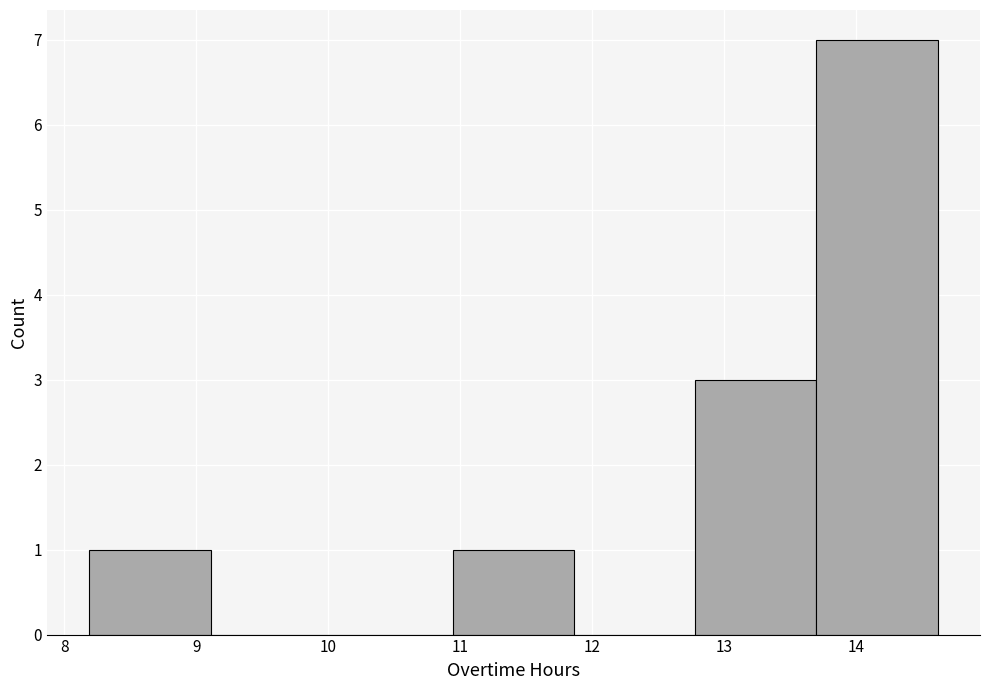

What is the height of the bar covering 13.7 to 14.6 on the x-axis? Neither the bar edges nor the heights are printed on the chart, so give them approximately, as read against the axes.

7